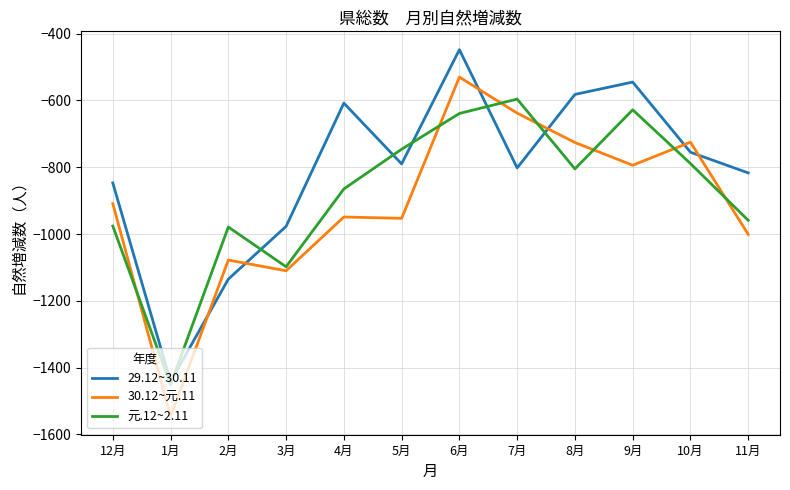

List the series in order of their peak value, highest first.

29.12~30.11, 30.12~元.11, 元.12~2.11